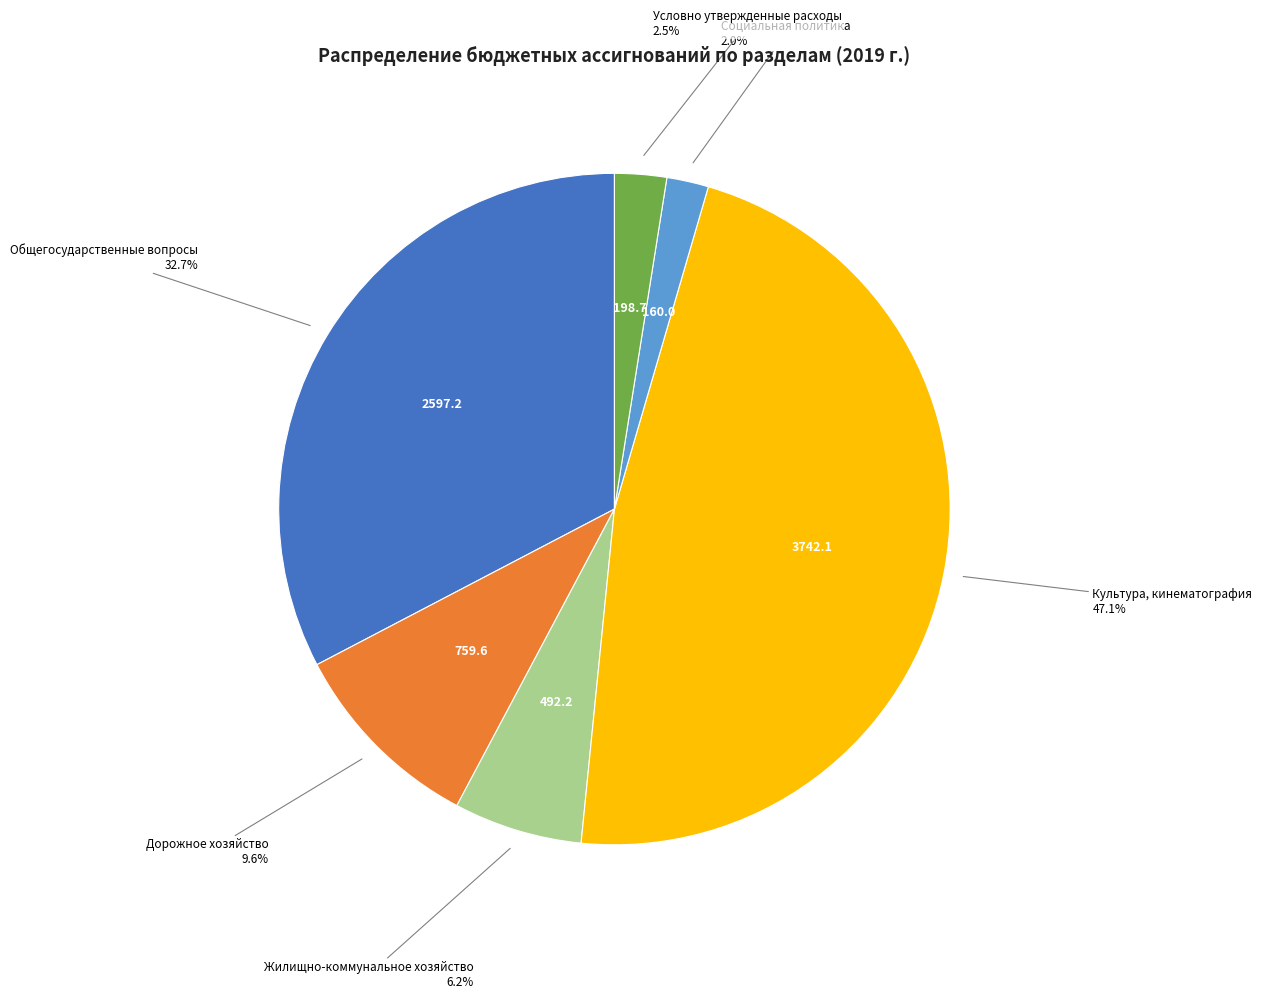

Is there any slice that represents more than half of the pie?

No